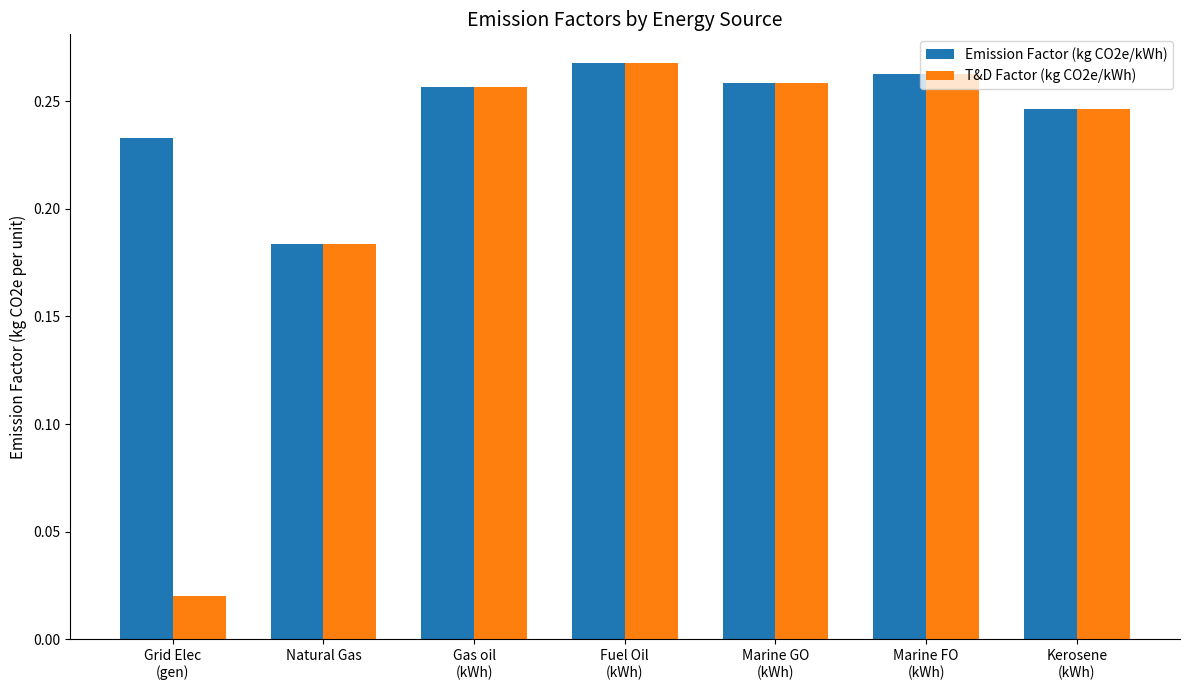

What is the difference between the T&D Factor (kg CO2e/kWh) values at Gas oil
(kWh) and Natural Gas?

0.1